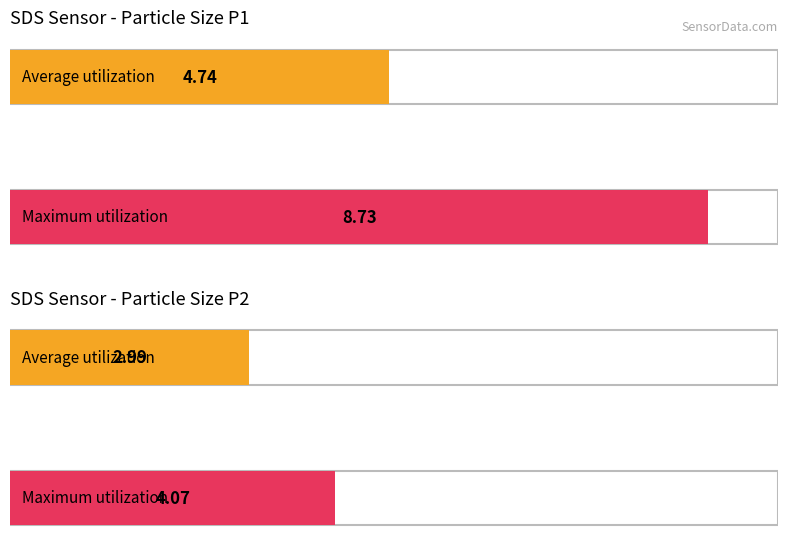

Is the value of SDS_P1 at 00:39 greater than the value of SDS_P2 at 00:52?

Yes